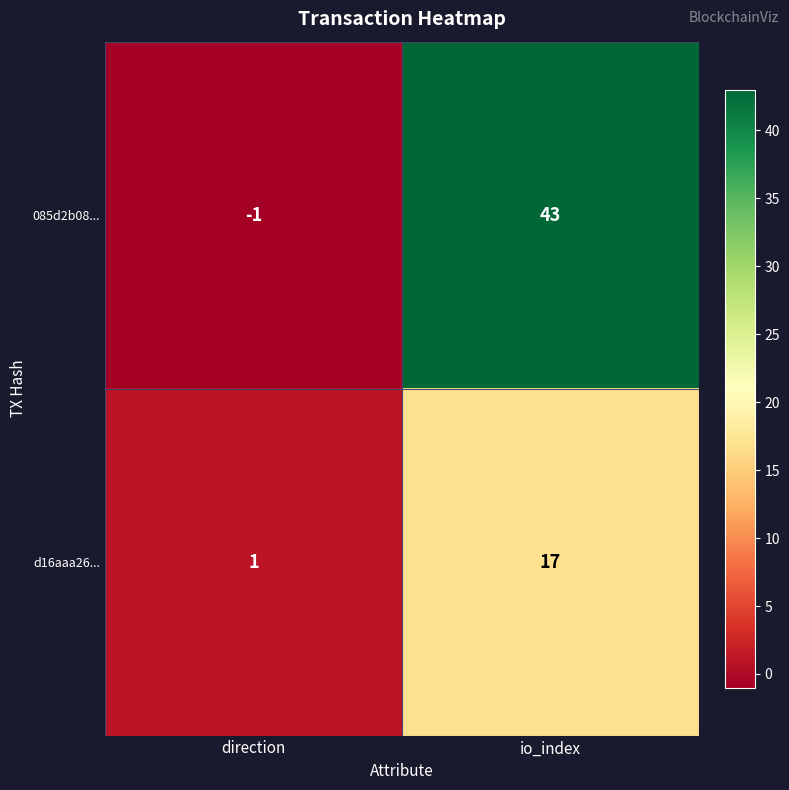

What is the approximate value of 085d2b08... at io_index, to the nearest 10?

40